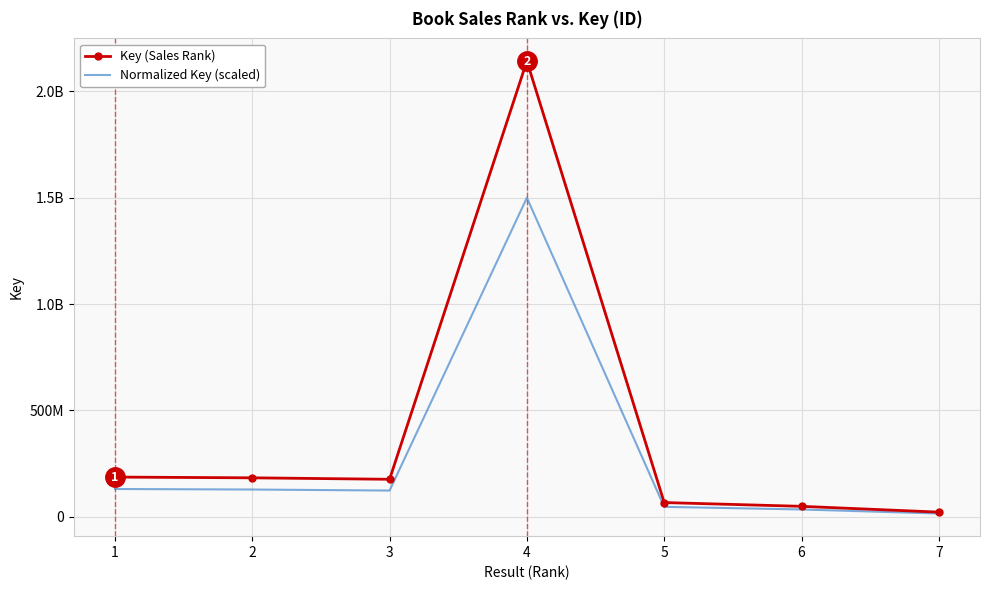

How many lines are shown in the chart?

2